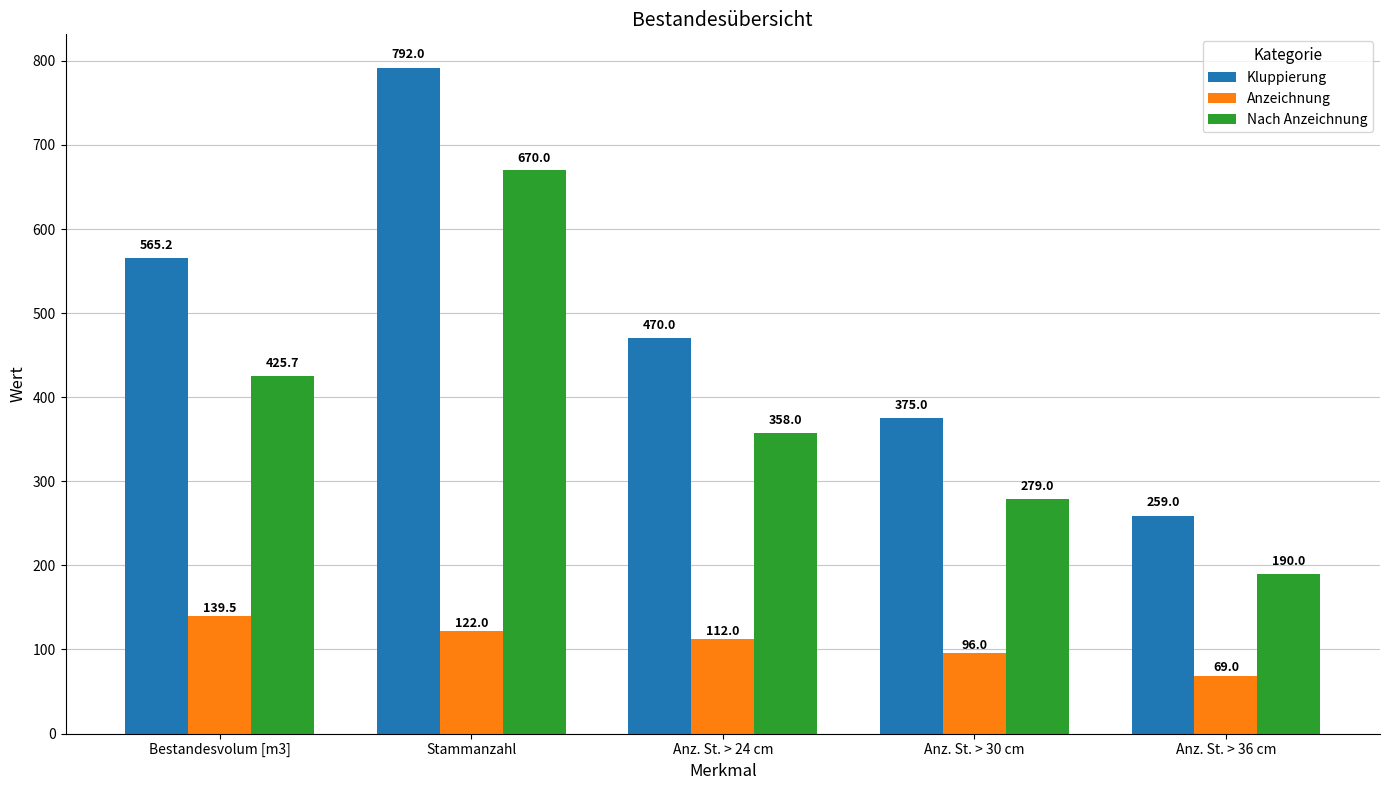

Reading left to right, what are all the values shown in this chart?

Kluppierung: Bestandesvolum [m3]=565.2	Stammanzahl=792.0	Anz. St. > 24 cm=470.0	Anz. St. > 30 cm=375.0	Anz. St. > 36 cm=259.0
Anzeichnung: Bestandesvolum [m3]=139.5	Stammanzahl=122.0	Anz. St. > 24 cm=112.0	Anz. St. > 30 cm=96.0	Anz. St. > 36 cm=69.0
Nach Anzeichnung: Bestandesvolum [m3]=425.7	Stammanzahl=670.0	Anz. St. > 24 cm=358.0	Anz. St. > 30 cm=279.0	Anz. St. > 36 cm=190.0